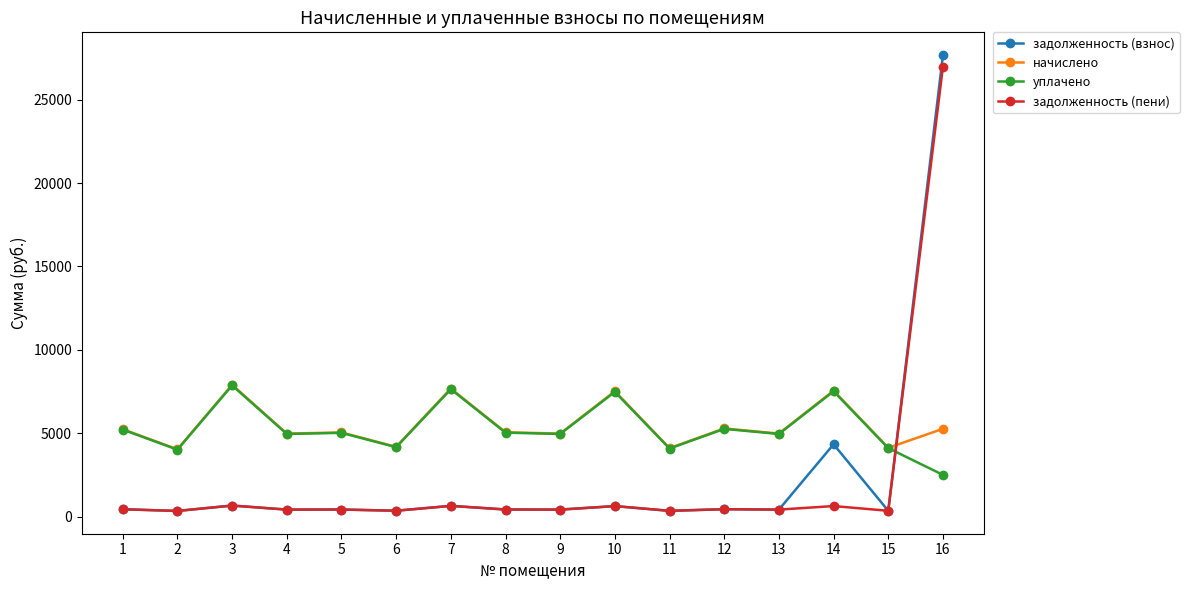

True or false: уплачено has more than 2 interior local peaks.

True